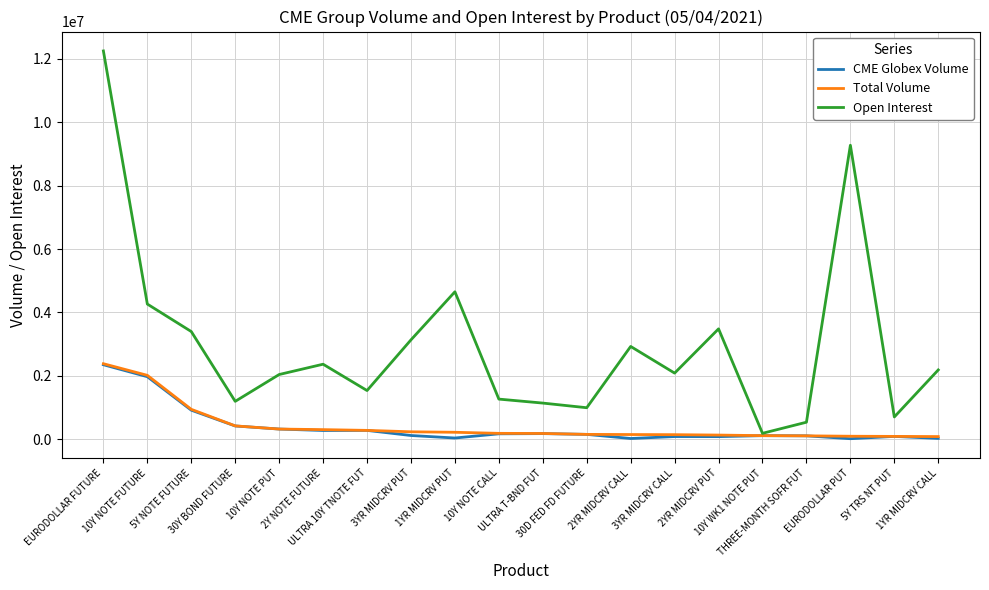

What is the difference between the maximum and minimum values in the Total Volume series?

2300243